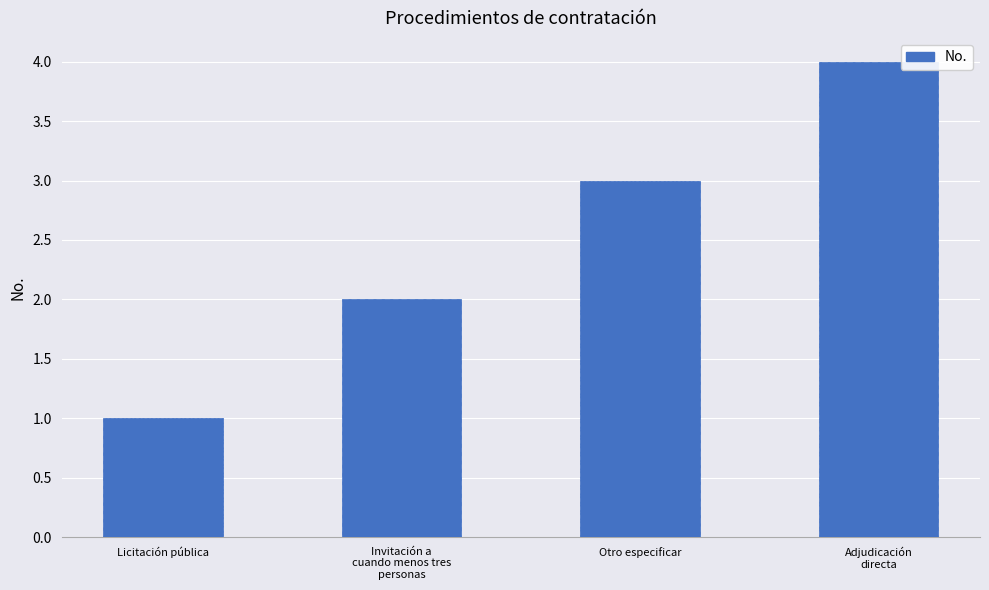

How many bars are there in total?

4